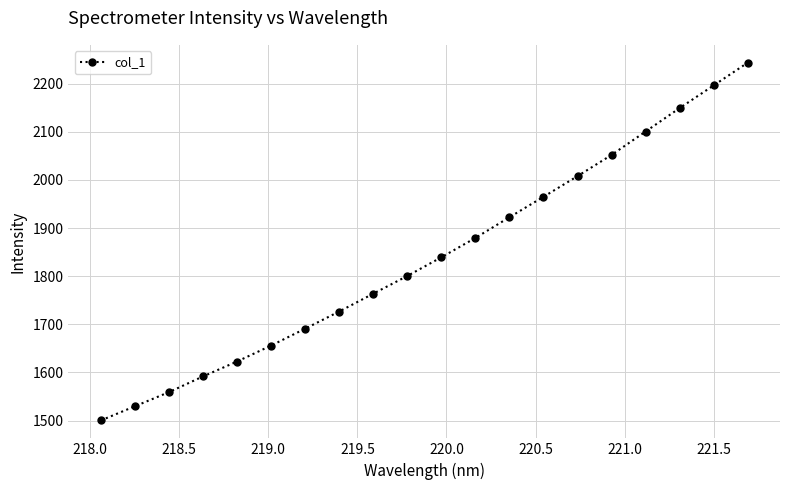

What is the average value?

1839.9